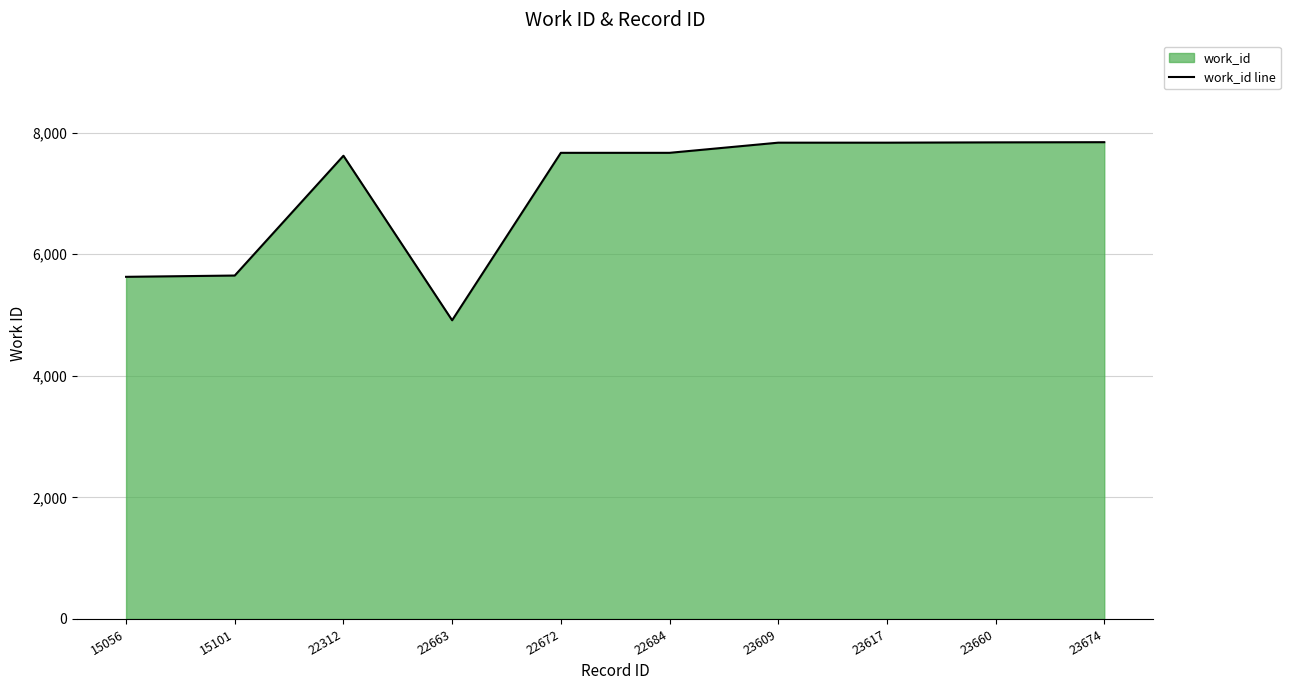

Count the number of values greater than 7669.

4